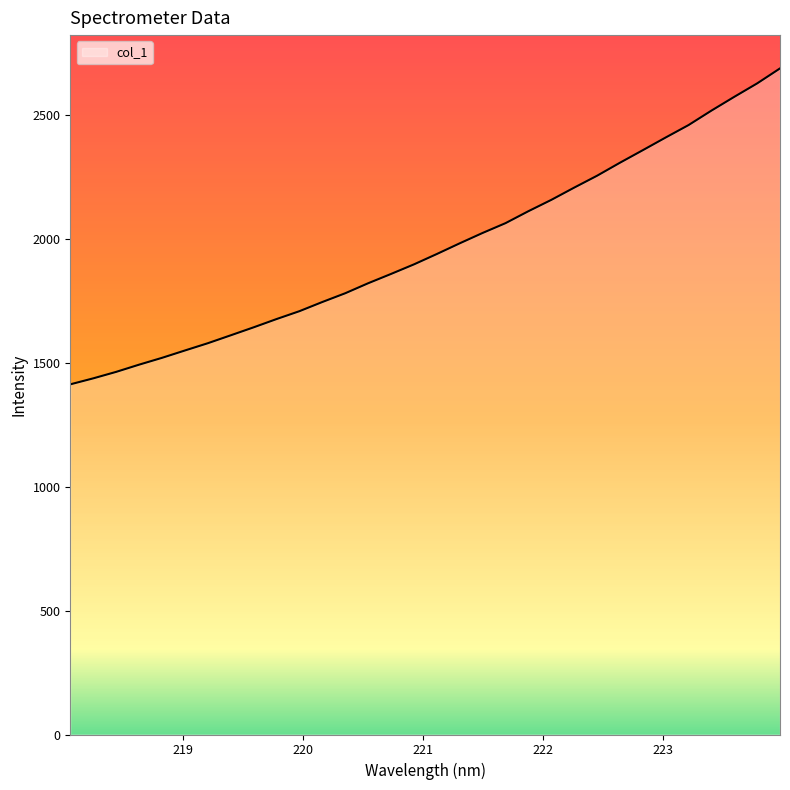

What is the minimum value shown in the chart?

1413.5